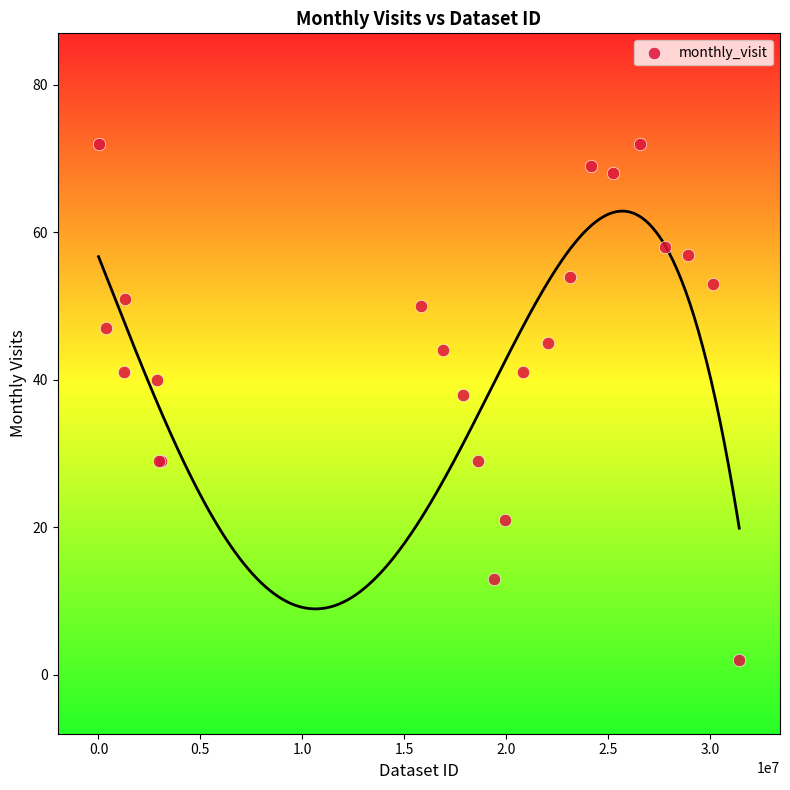

What Y value in the scatter plot is closest to 37?

38